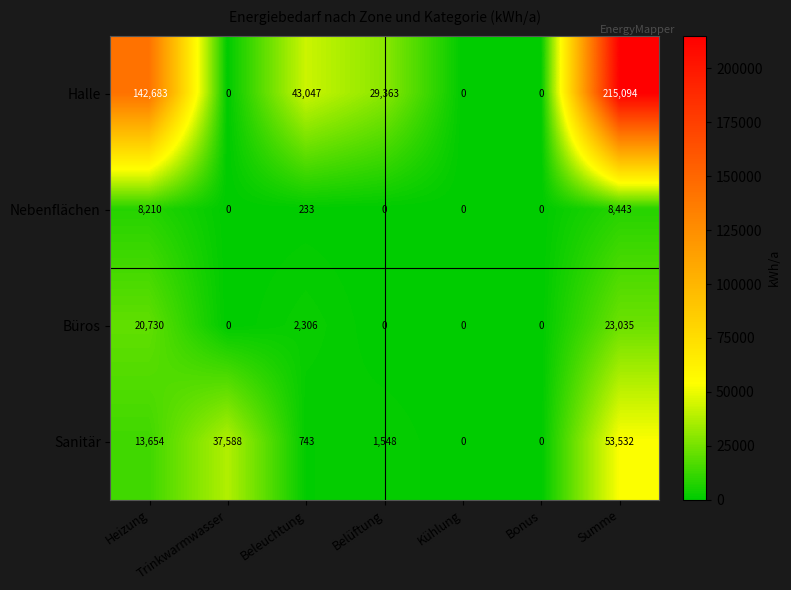

What is the average value of the Nebenflächen series?

2412